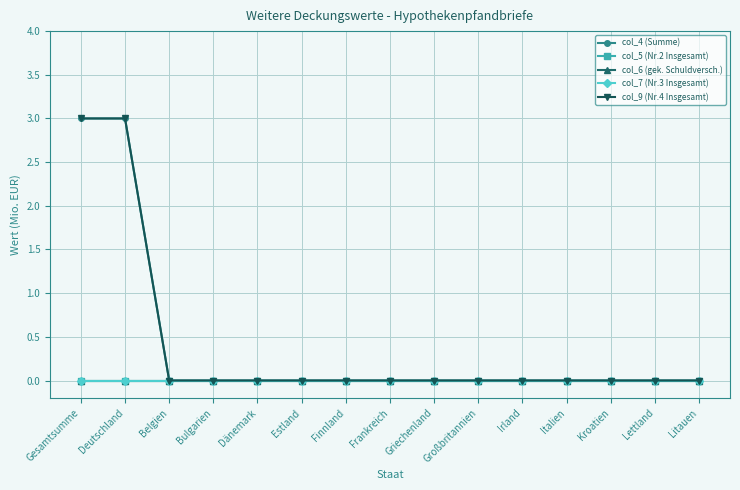

Does the chart display data point markers on the line(s)?

Yes